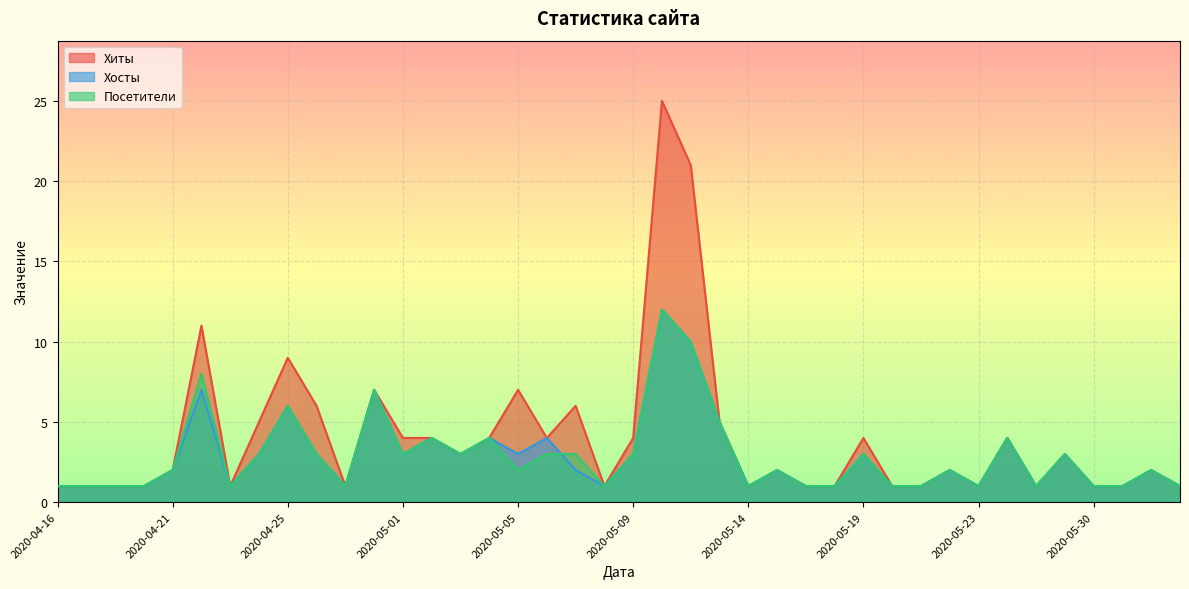

At which label is Хосты closest to 6?

2020-04-25